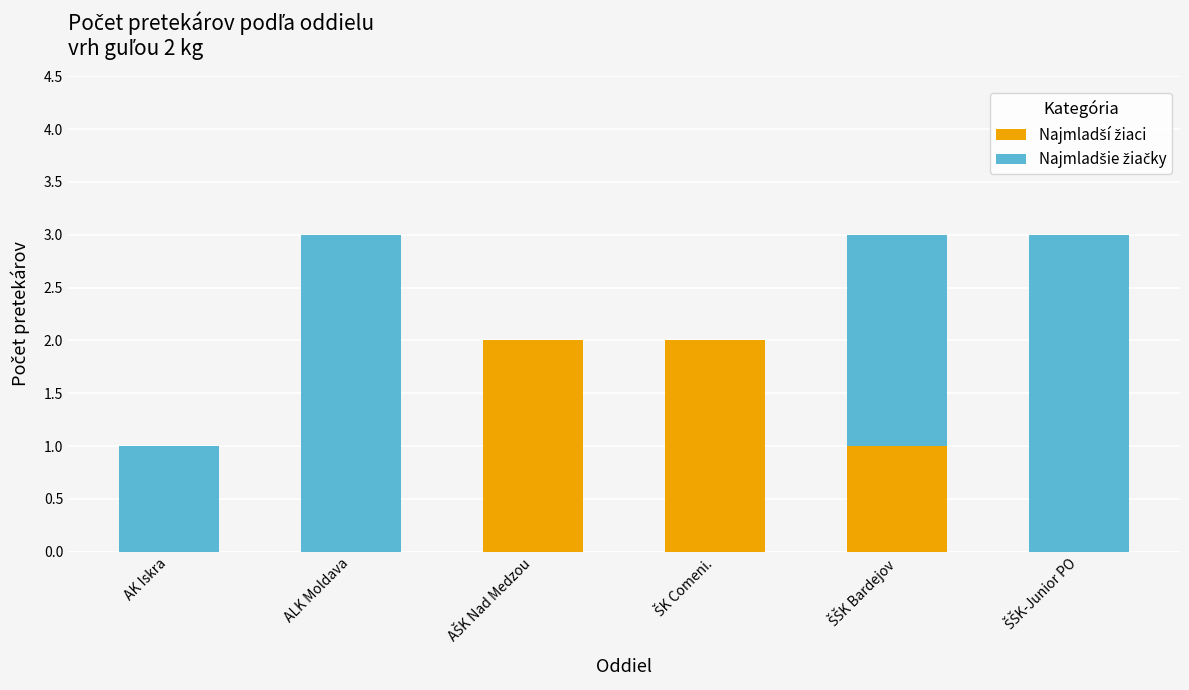

How many categories are shown in the chart?

6